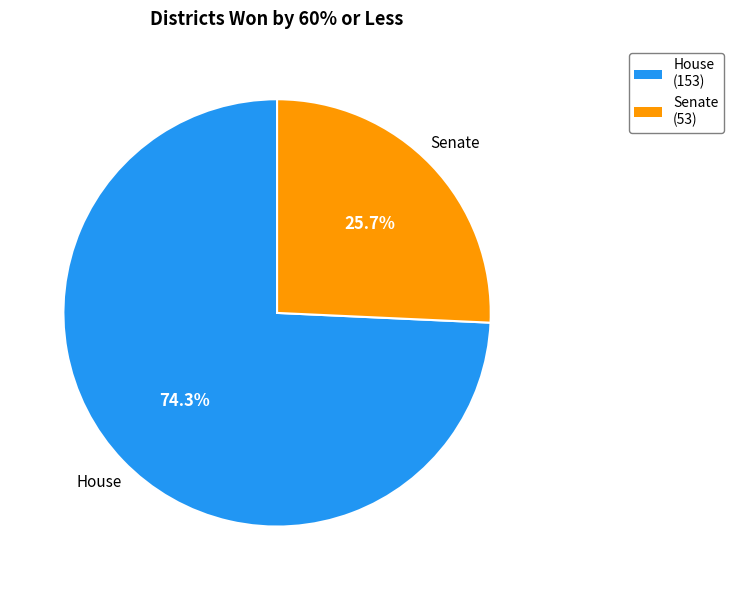

To the nearest percent, what is the average slice percentage?

50%